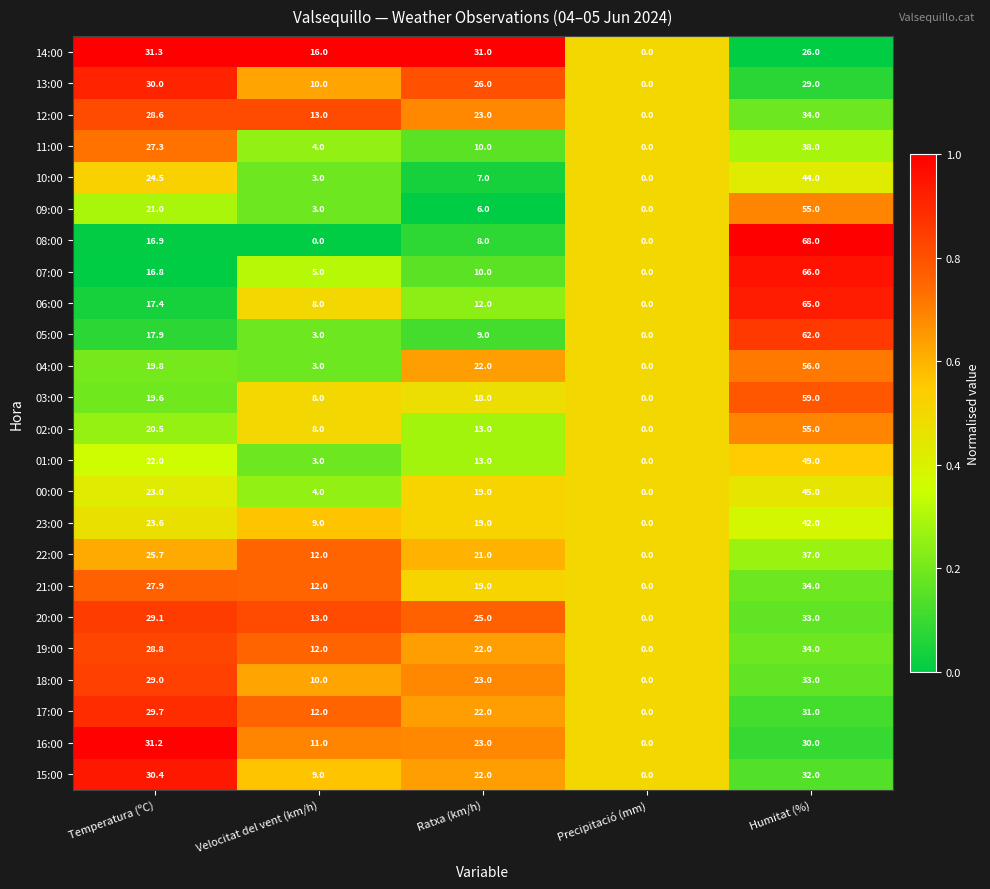

The value of 19:00 at Ratxa (km/h) is 39.5. True or false?

False